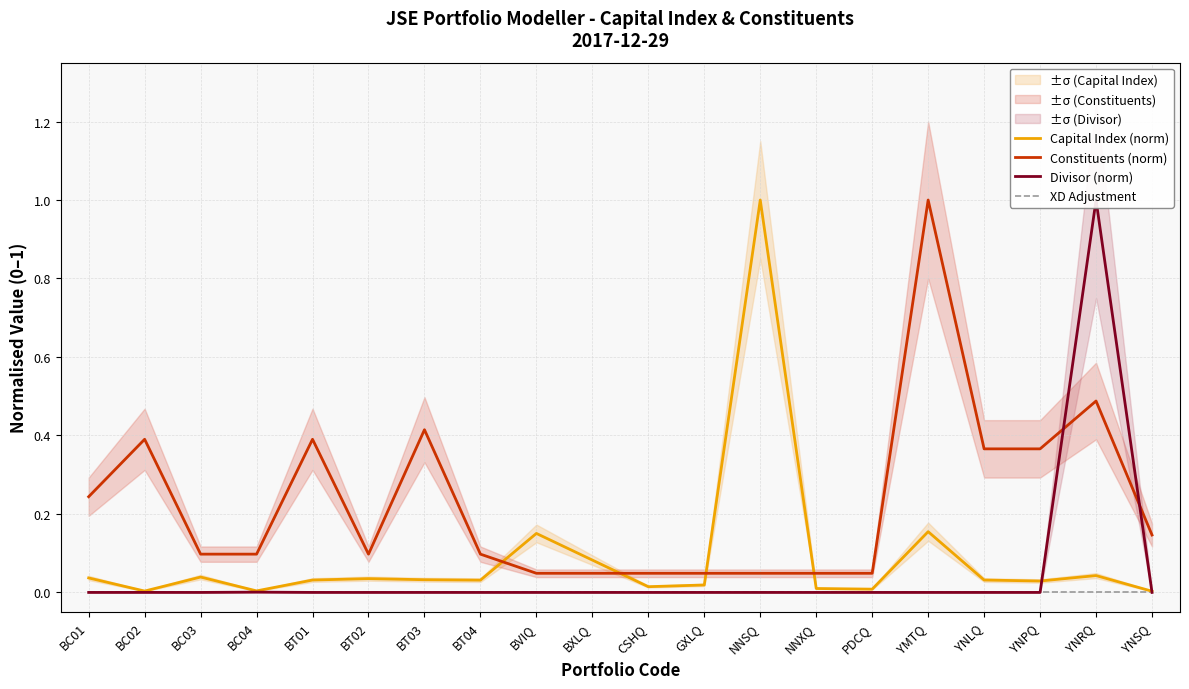

True or false: Constituents (norm) has more than 1 points higher than both neighbors.

True